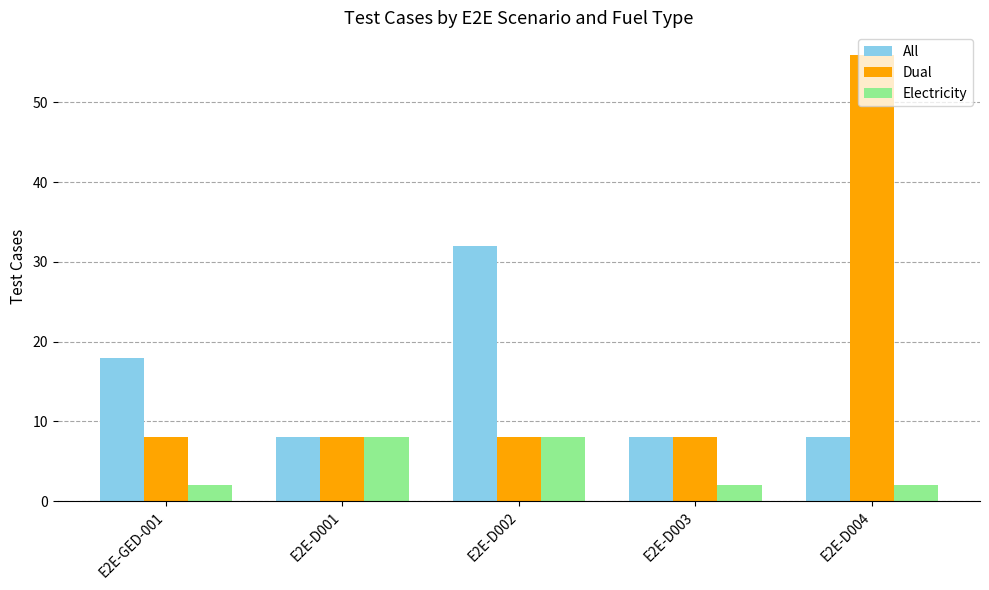

What is the sum of all Dual values?

88